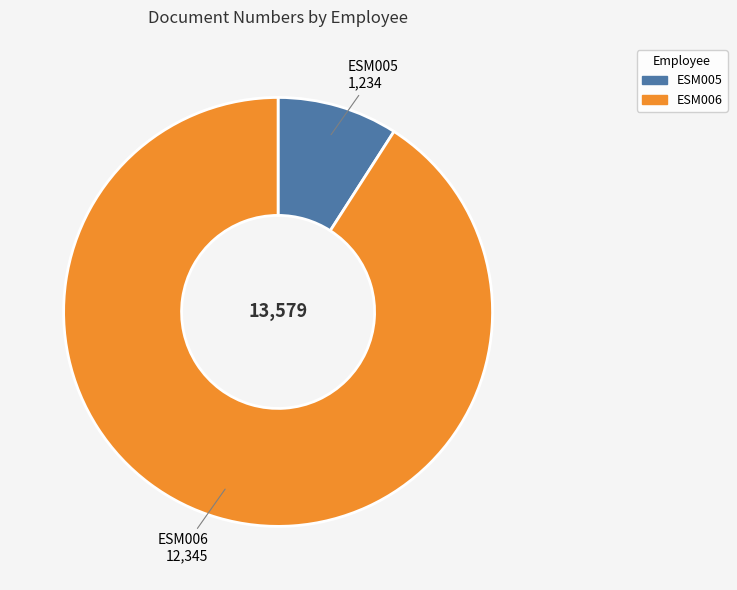

Which category has the smallest portion of the pie?

ESM005